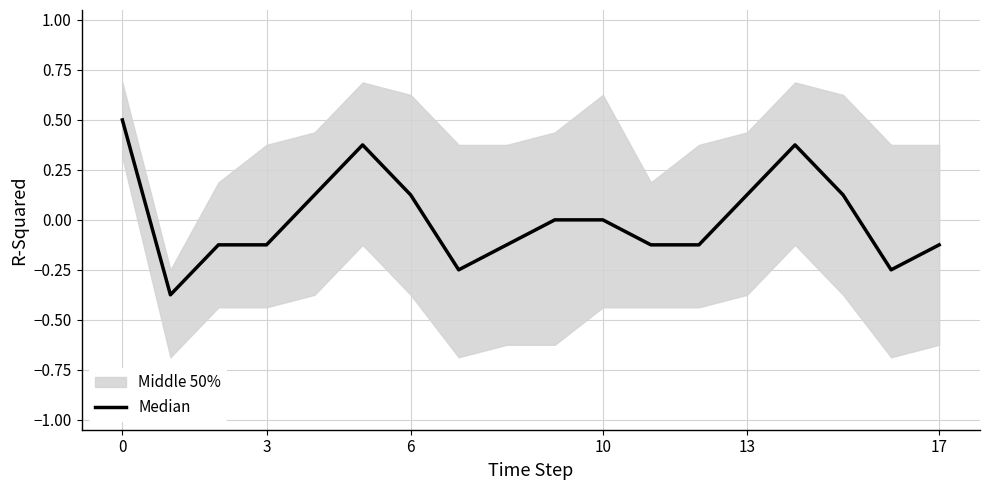

What is the label of the 5th point from the left?

13